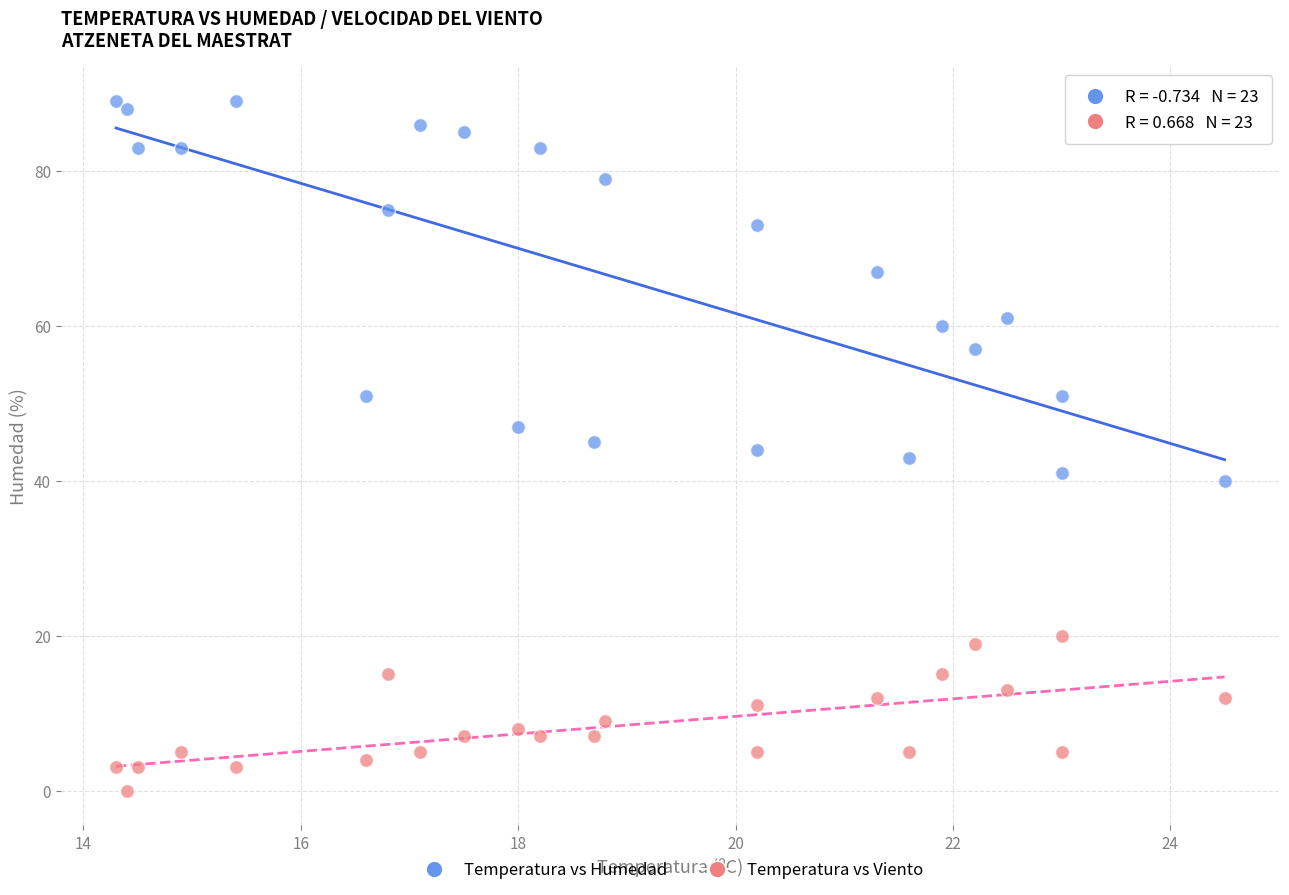

Across all data points, what is the range of Y values (max minus min)?

89